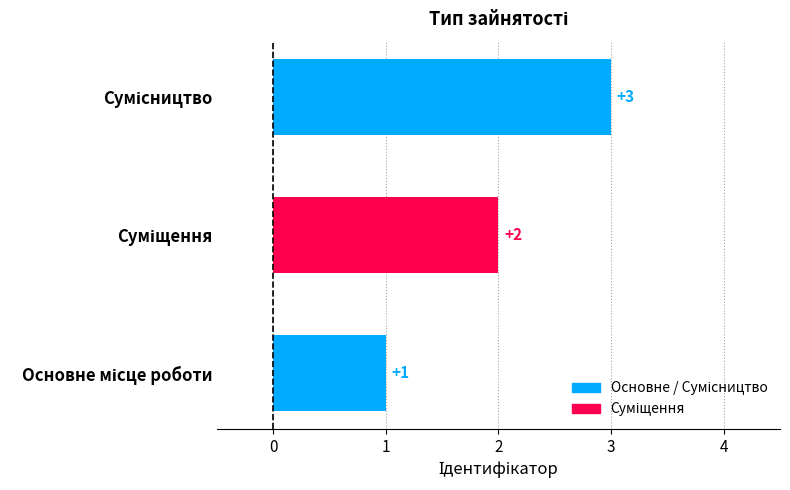

How many bars are there in total?

3